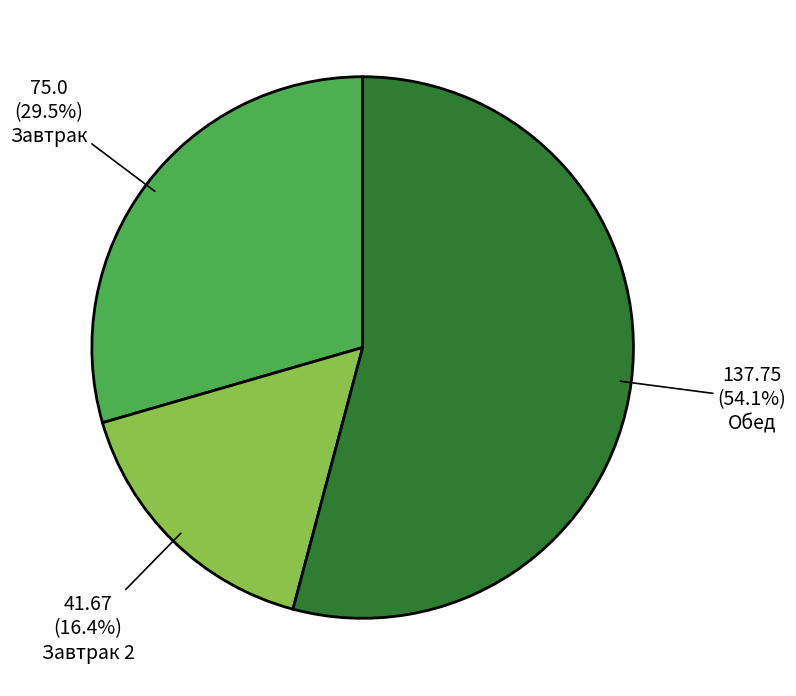

What is the largest slice in the pie chart?

Обед